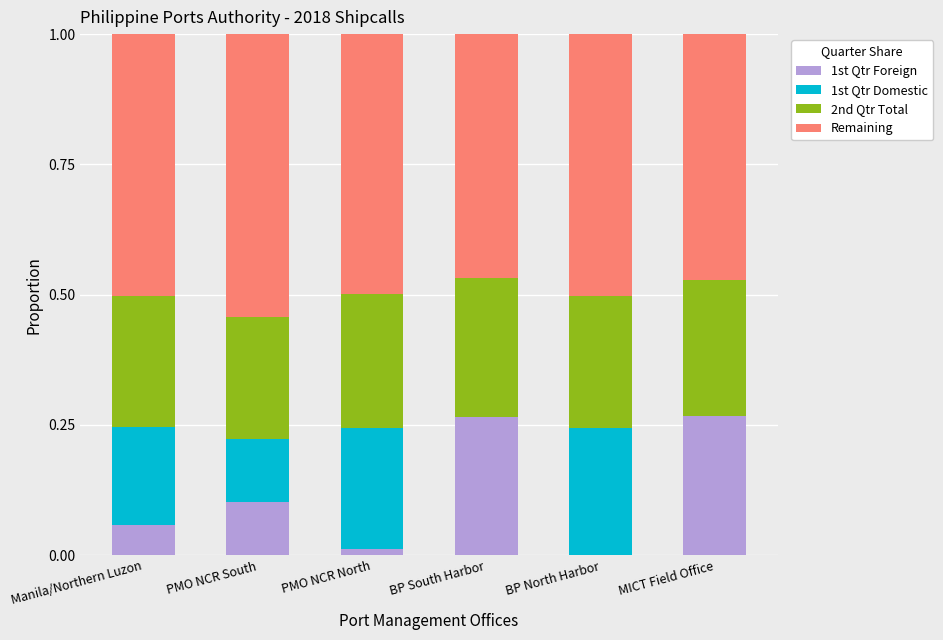

The value of 1st Qtr Foreign at BP North Harbor is 0.0. True or false?

True